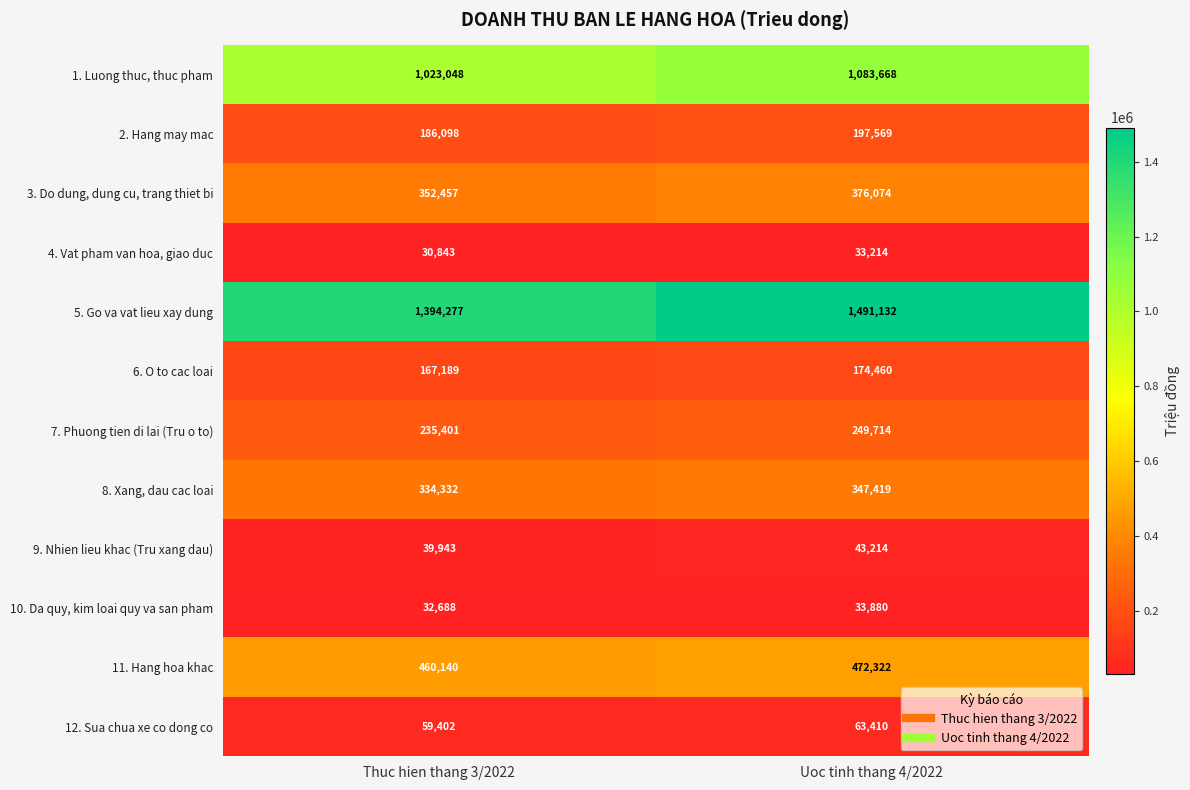

Which series has the largest total across all categories?

5. Go va vat lieu xay dung